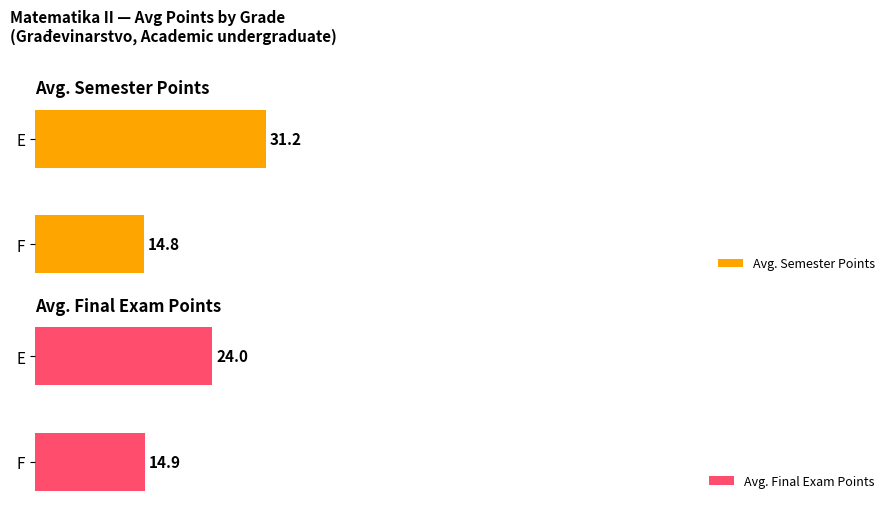

At which label is Avg. Semester Points closest to 23?

F